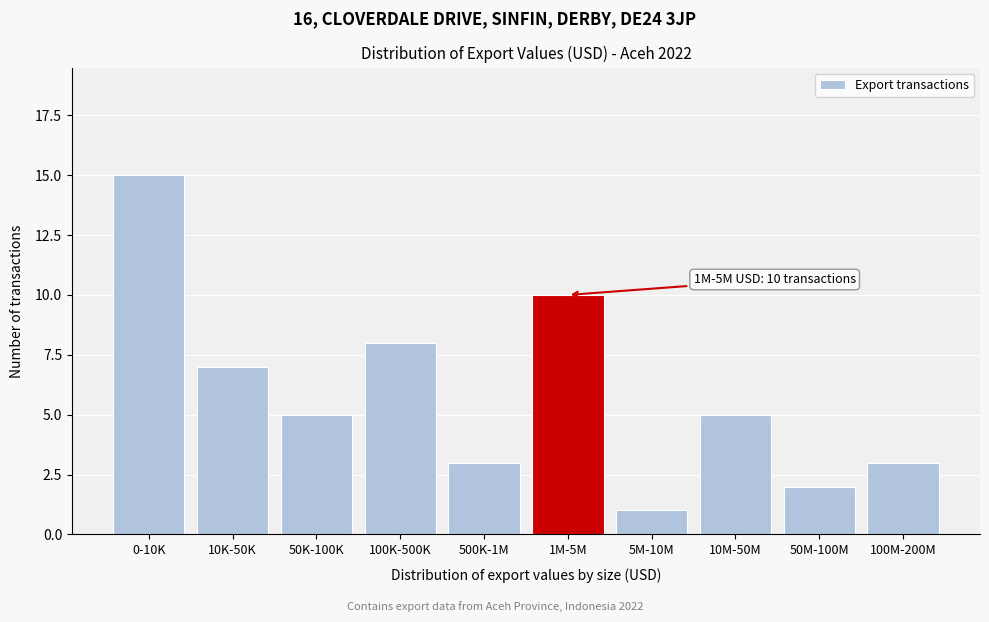

Reading left to right, list all the values displayed in this chart.

15	7	5	8	3	10	1	5	2	3